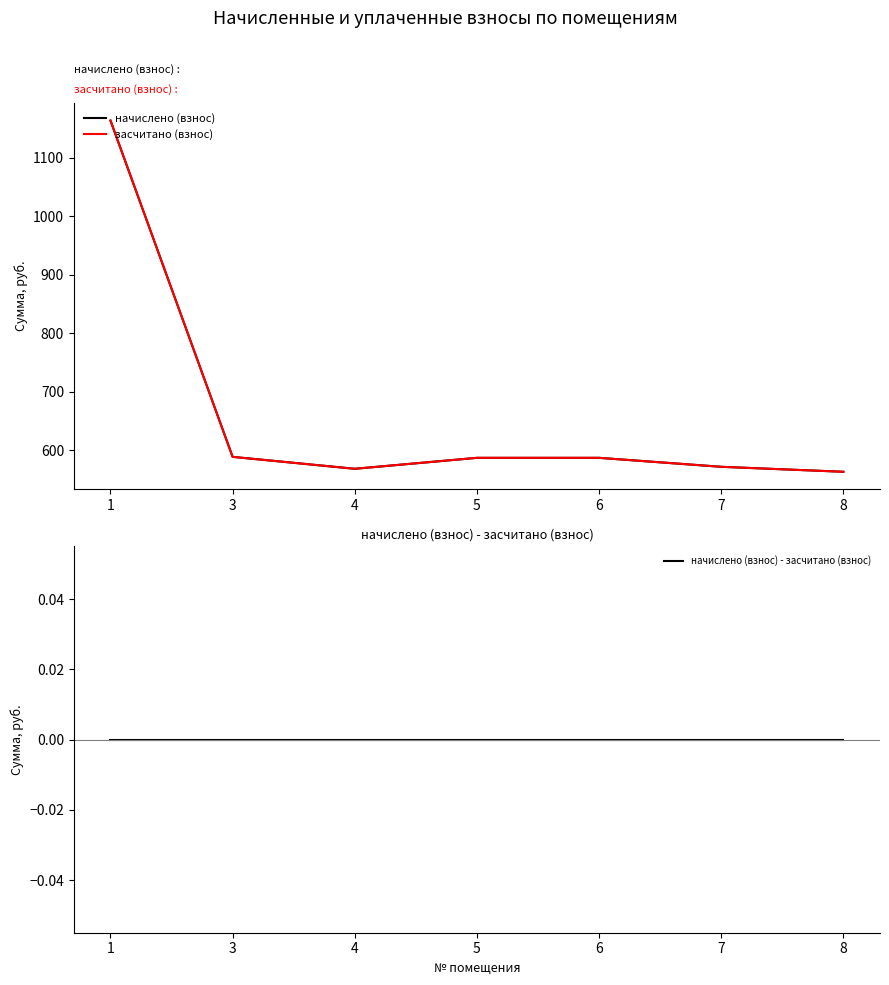

Reading right to left, transcribe all the data shown in this chart.

начислено (взнос): 563.0	571.5	586.9	586.9	568.1	588.5	1163.5
засчитано (взнос): 563.0	571.5	586.9	586.9	568.1	588.5	1163.5
начислено (взнос) - засчитано (взнос): 0.0	0.0	0.0	0.0	0.0	0.0	0.0